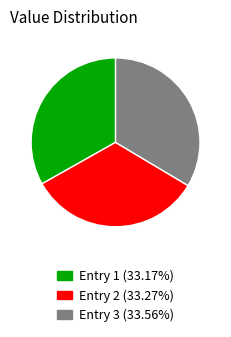

Approximately how many times larger is the value at Entry 1 (33.17%) compared to Entry 3 (33.56%)?

1.0